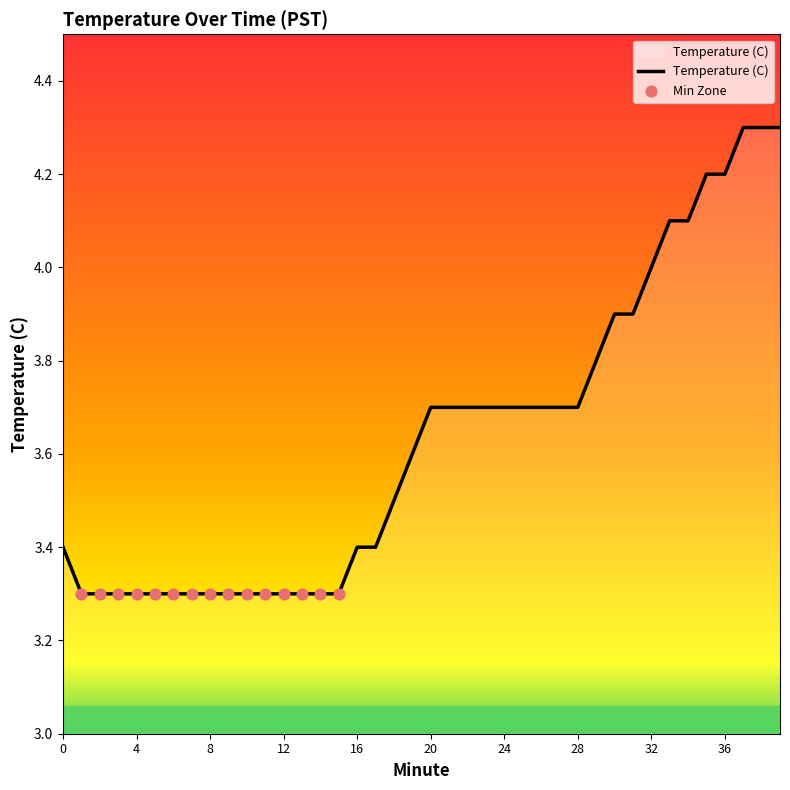

What is the minimum value shown in the chart?

3.3